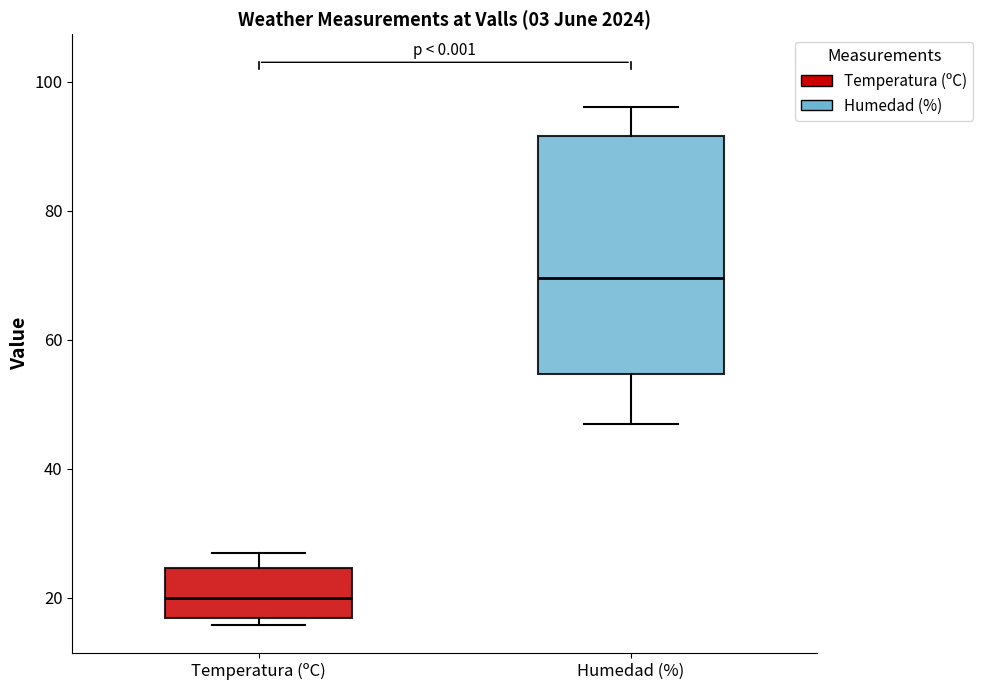

Which box is the tallest, from its lower edge to its upper edge?

Humedad (%)